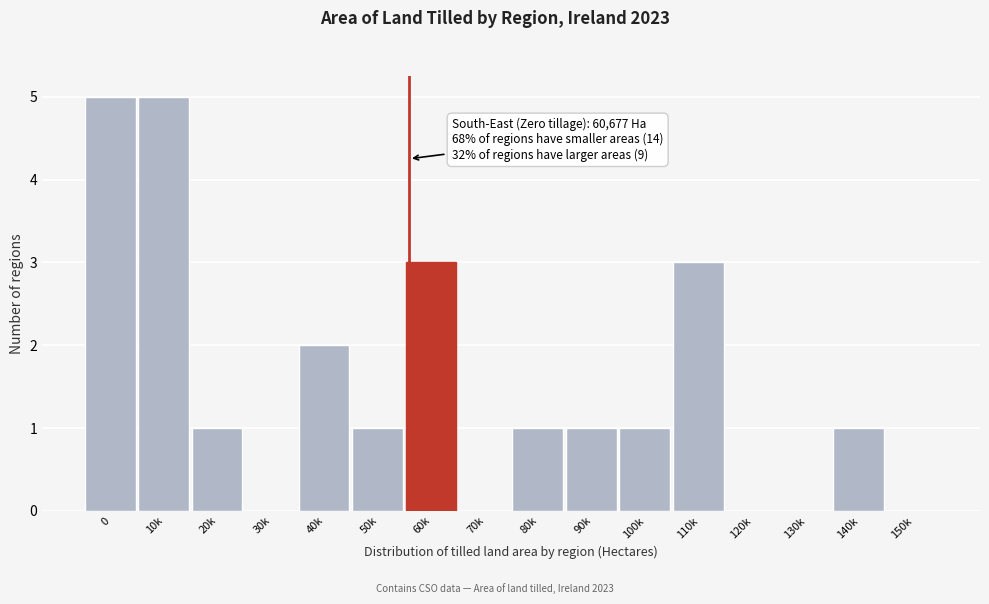

Reading right to left, what are all the values shown in this chart?

150k=0	140k=1	130k=0	120k=0	110k=3	100k=1	90k=1	80k=1	70k=0	60k=3	50k=1	40k=2	30k=0	20k=1	10k=5	0=5